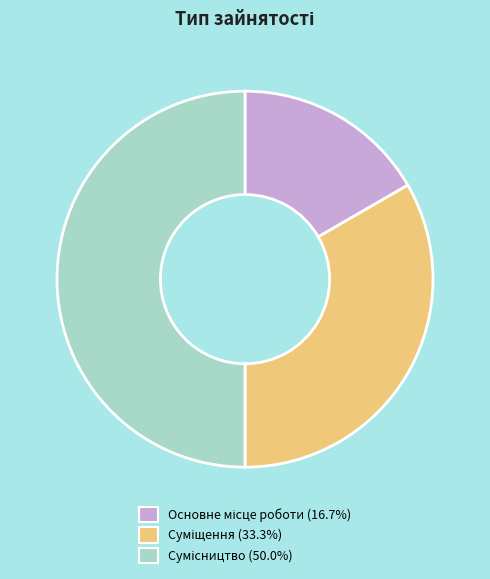

Rank the categories by value from lowest to highest.

Основне місце роботи, Суміщення, Сумісництво